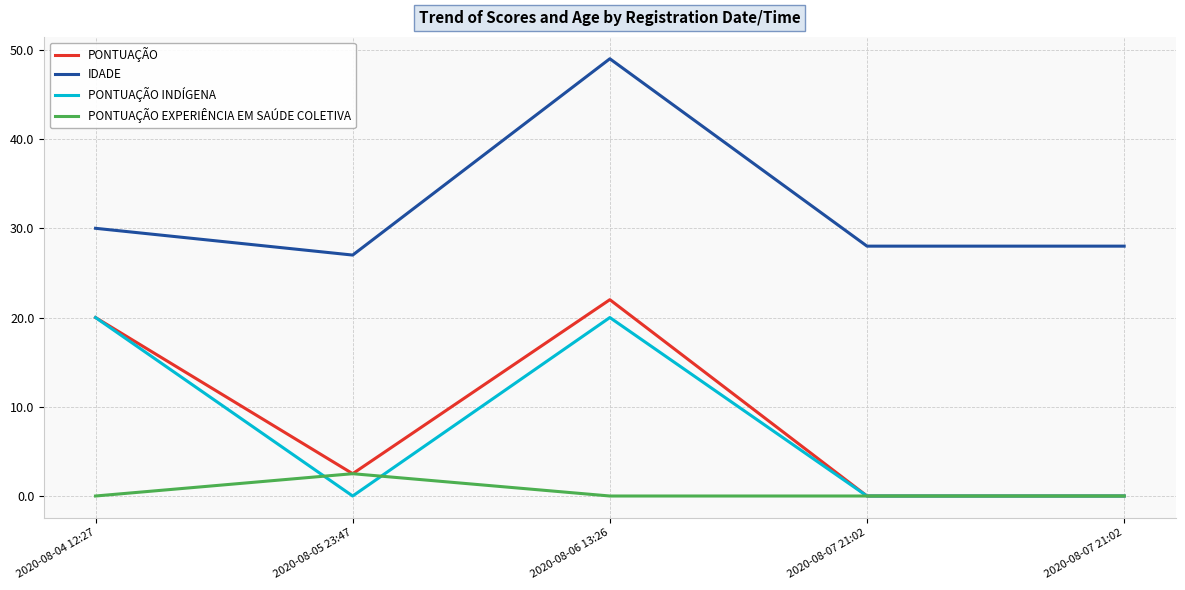

What is the difference between the highest and lowest values at 2020-08-06 13:26?

49.0